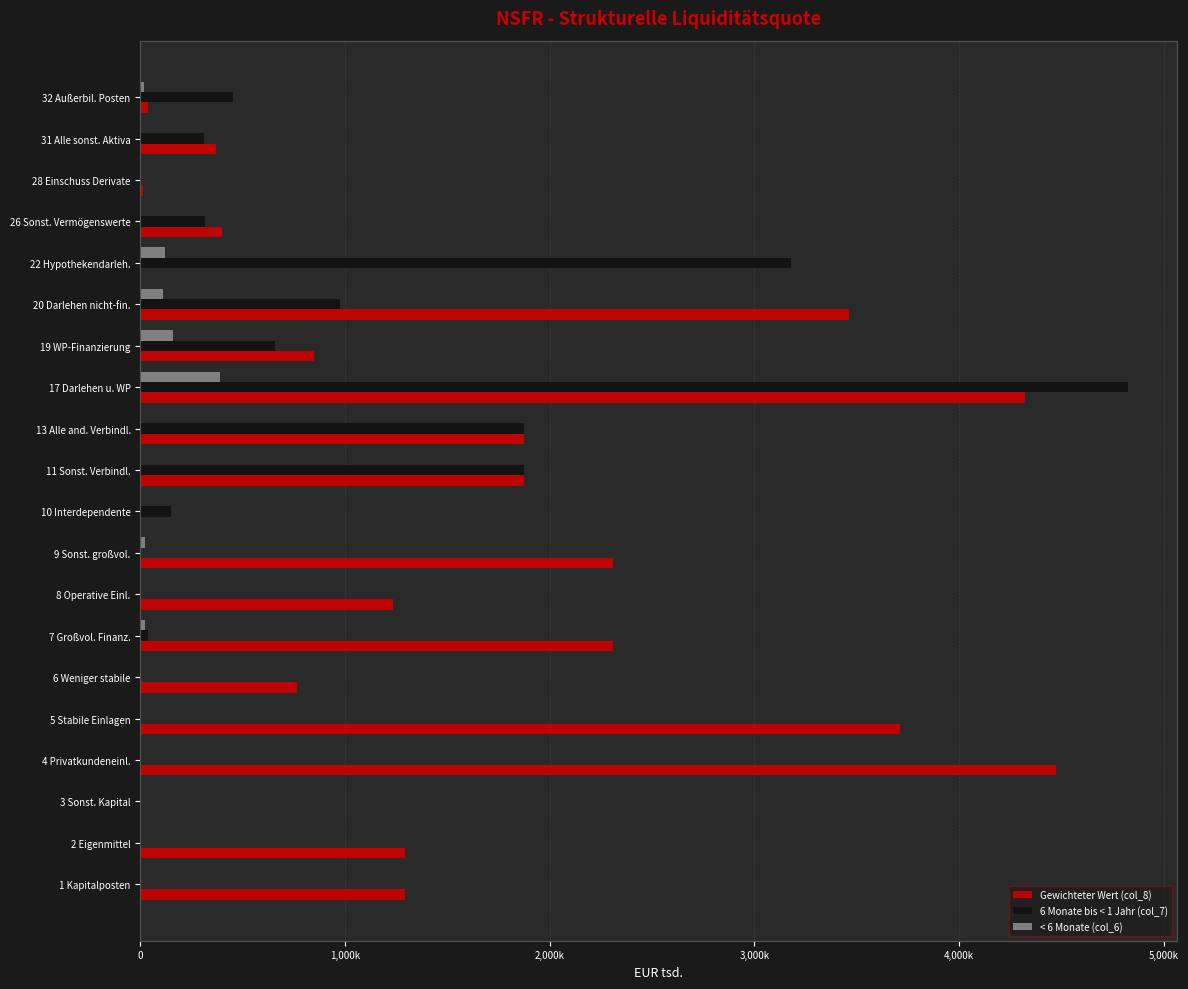

What are all the series names shown in the legend?

Gewichteter Wert (col_8), 6 Monate bis < 1 Jahr (col_7), < 6 Monate (col_6)